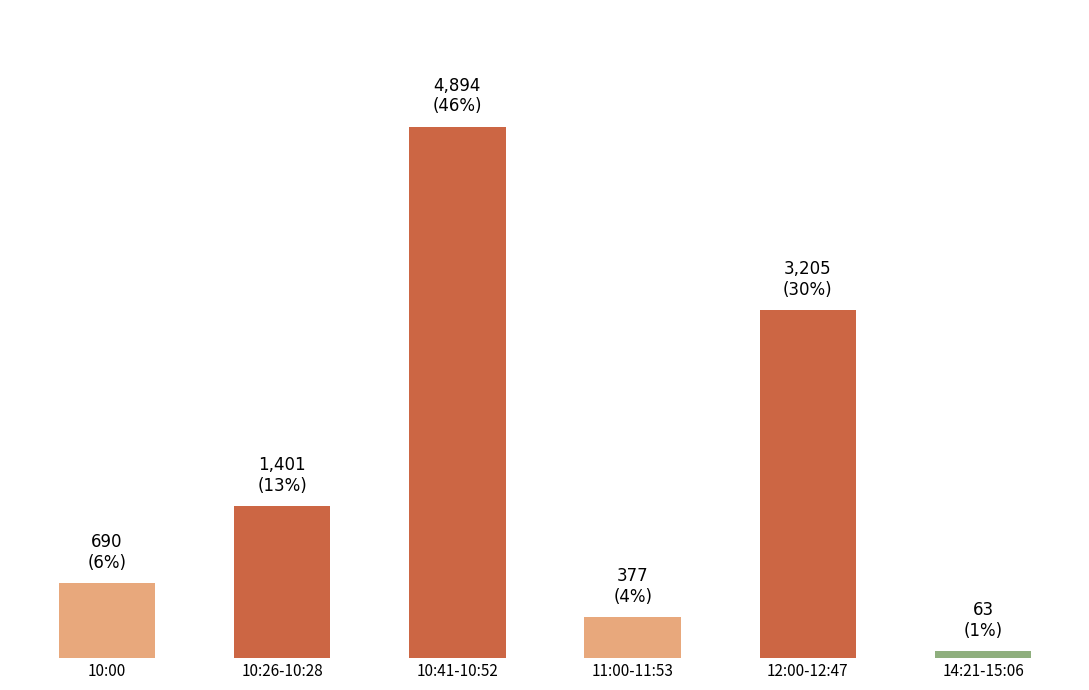

Approximately how many times larger is the value at 10:00 compared to 14:21-15:06?

11.0